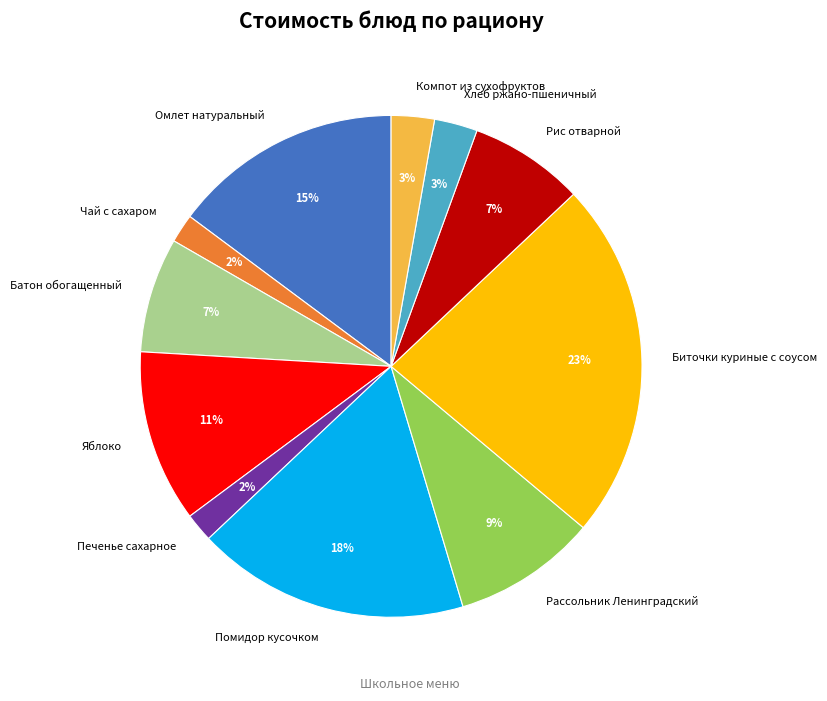

To the nearest percent, what is the average slice percentage?

9%